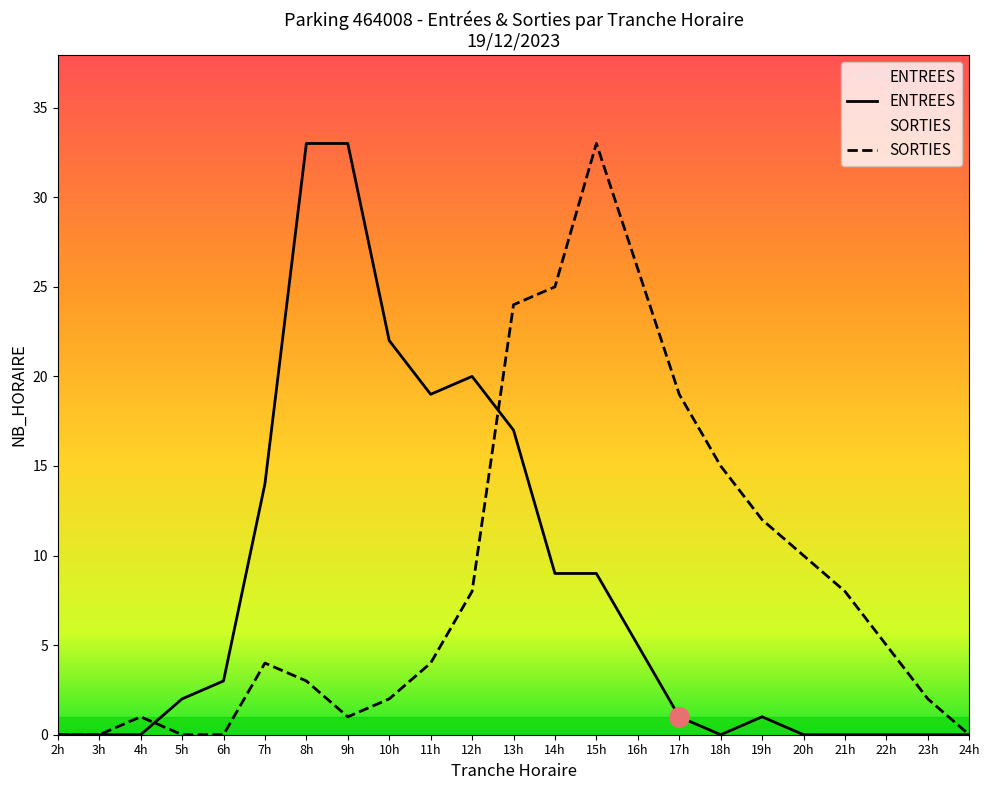

How many values in the ENTREES series are below 2?

11